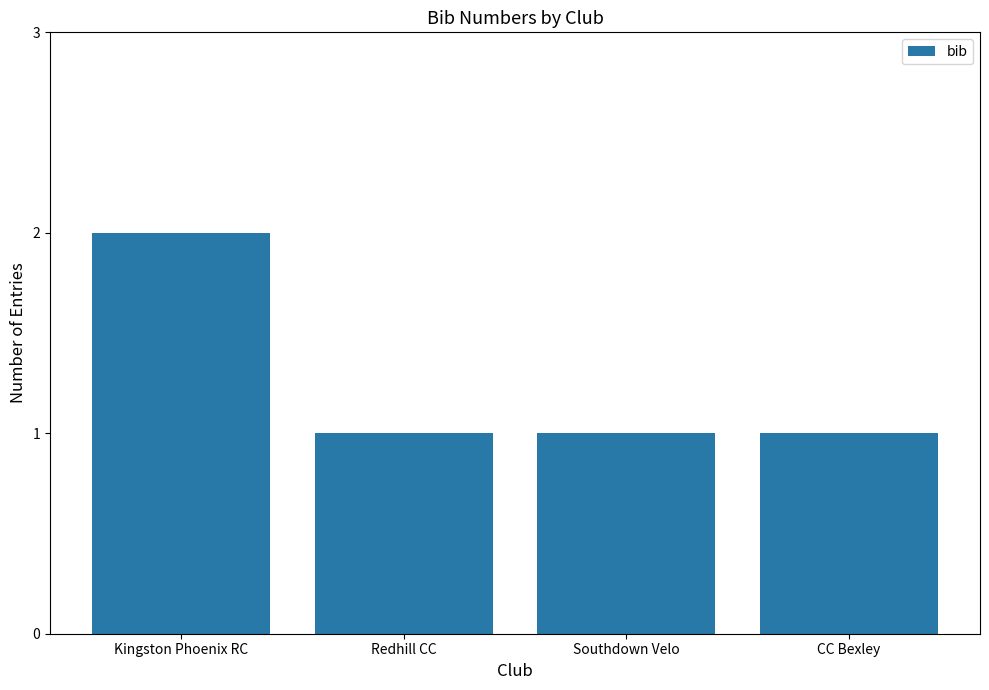

Between Kingston Phoenix RC and Redhill CC, which is larger?

Kingston Phoenix RC